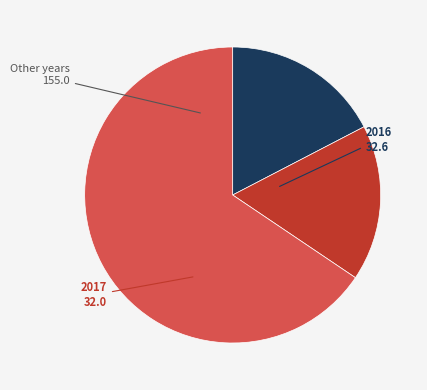

Is there any slice that represents more than half of the pie?

Yes